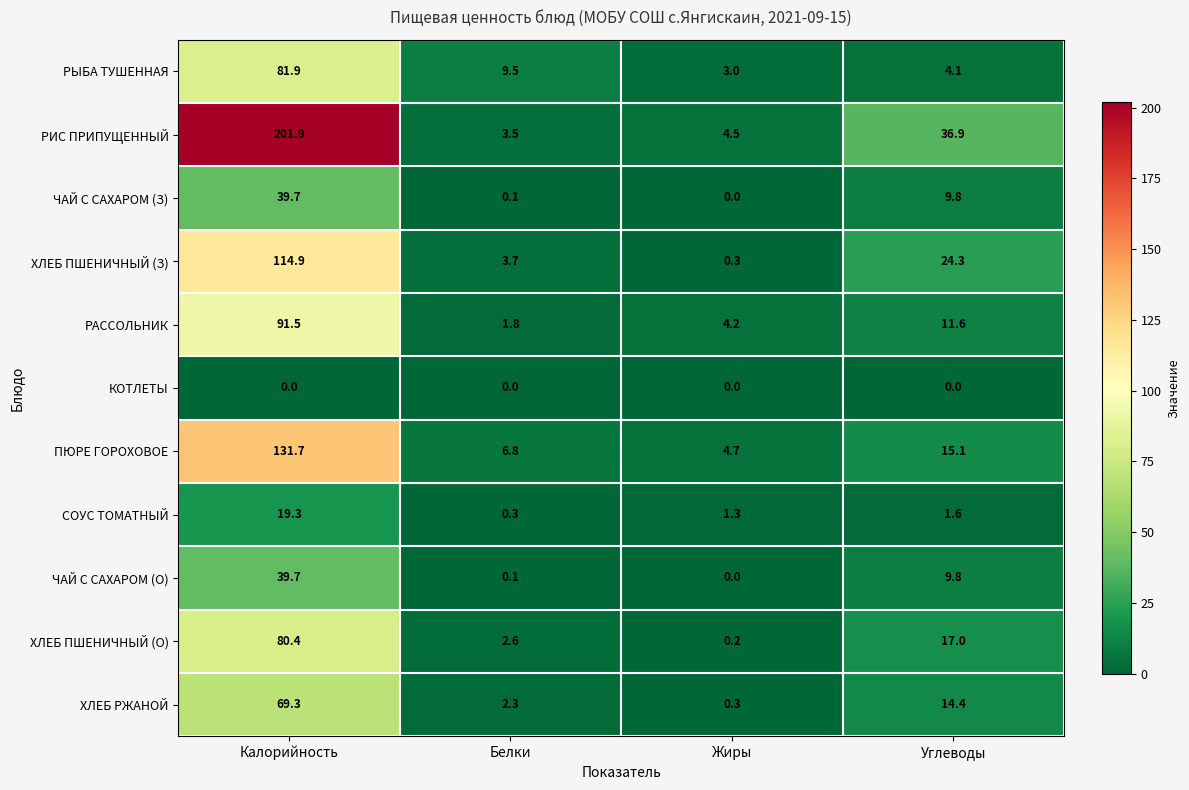

At which category does the chart reach its peak across all series?

Калорийность